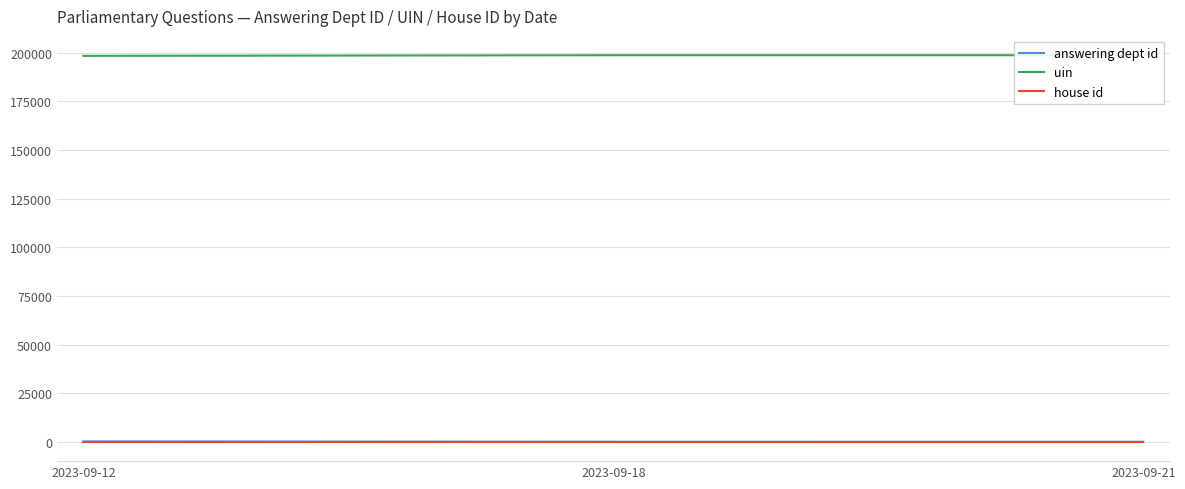

Where does the uin series first go above 198698?

2023-09-21